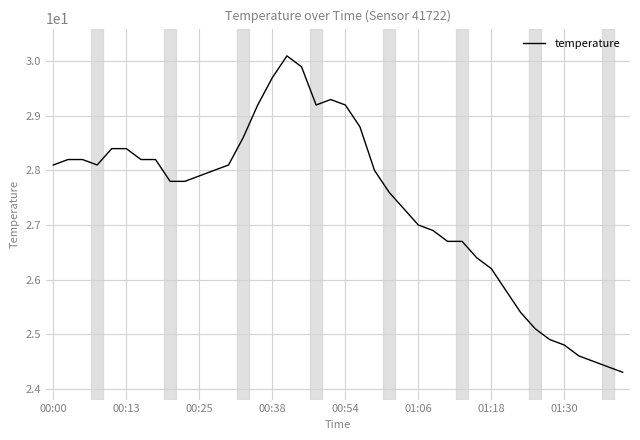

What is the difference between the maximum and minimum values?

5.8